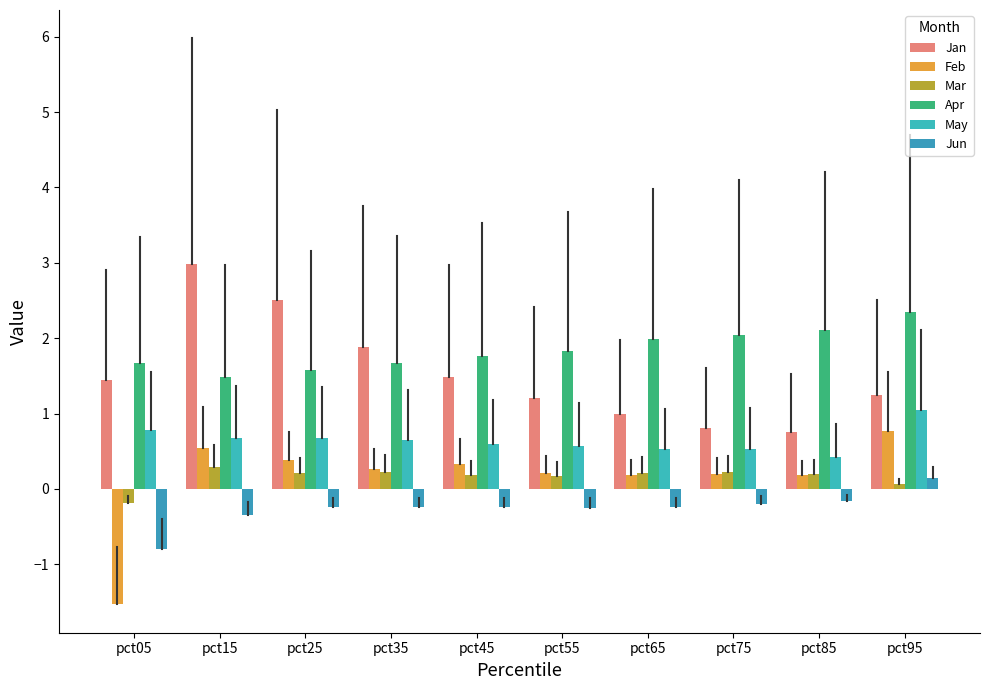

What are all the series names shown in the legend?

Jan, Feb, Mar, Apr, May, Jun